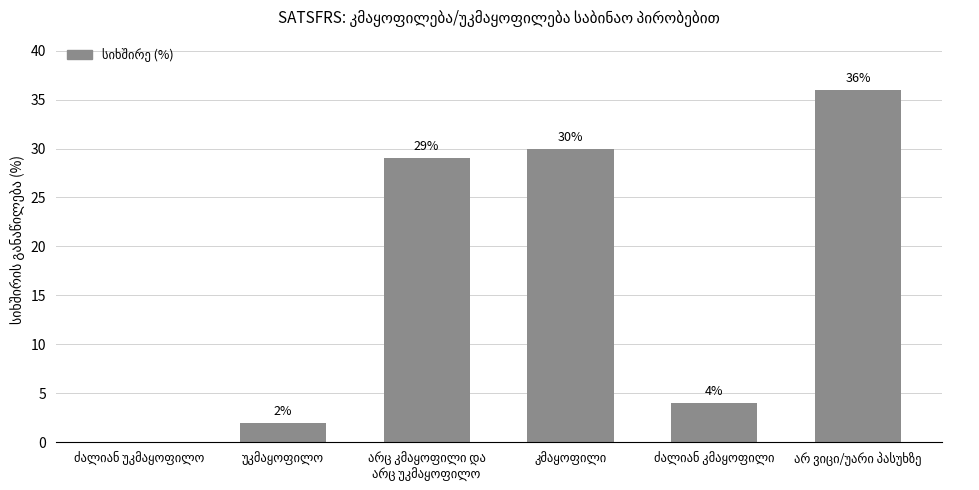

What is the greatest value displayed?

36